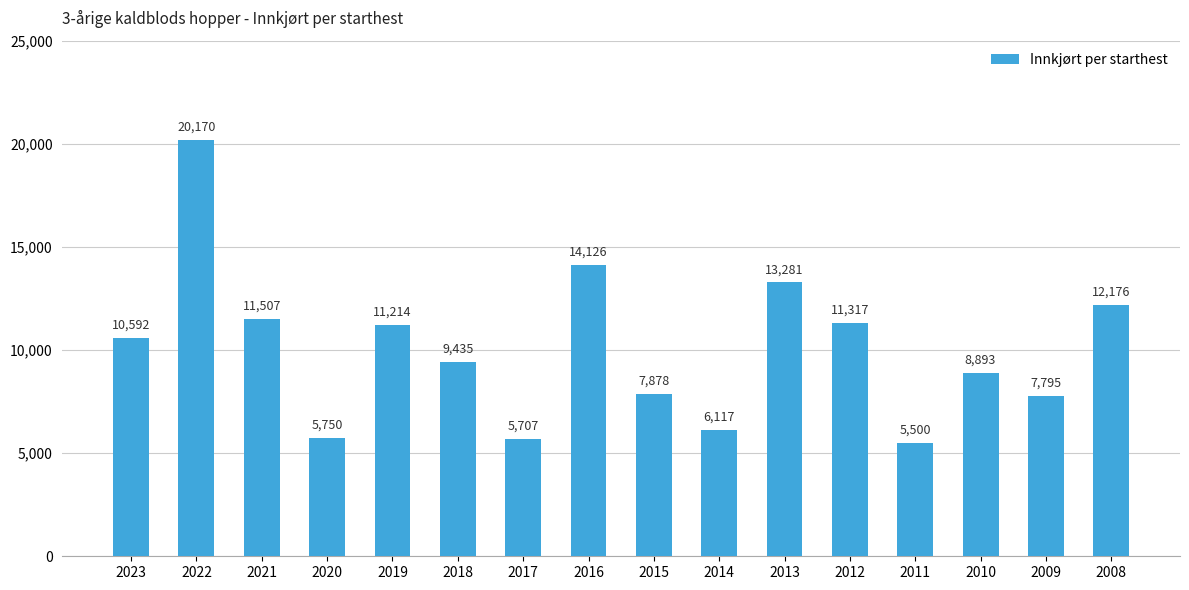

What is the difference between the values at 2020 and 2017?

43